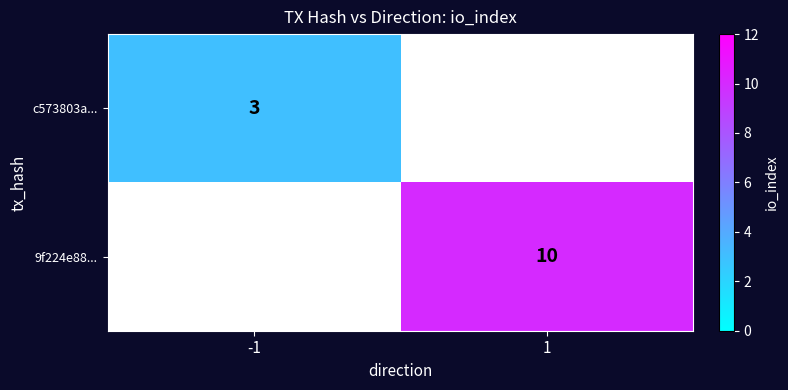

What is the smallest value displayed?

3.0